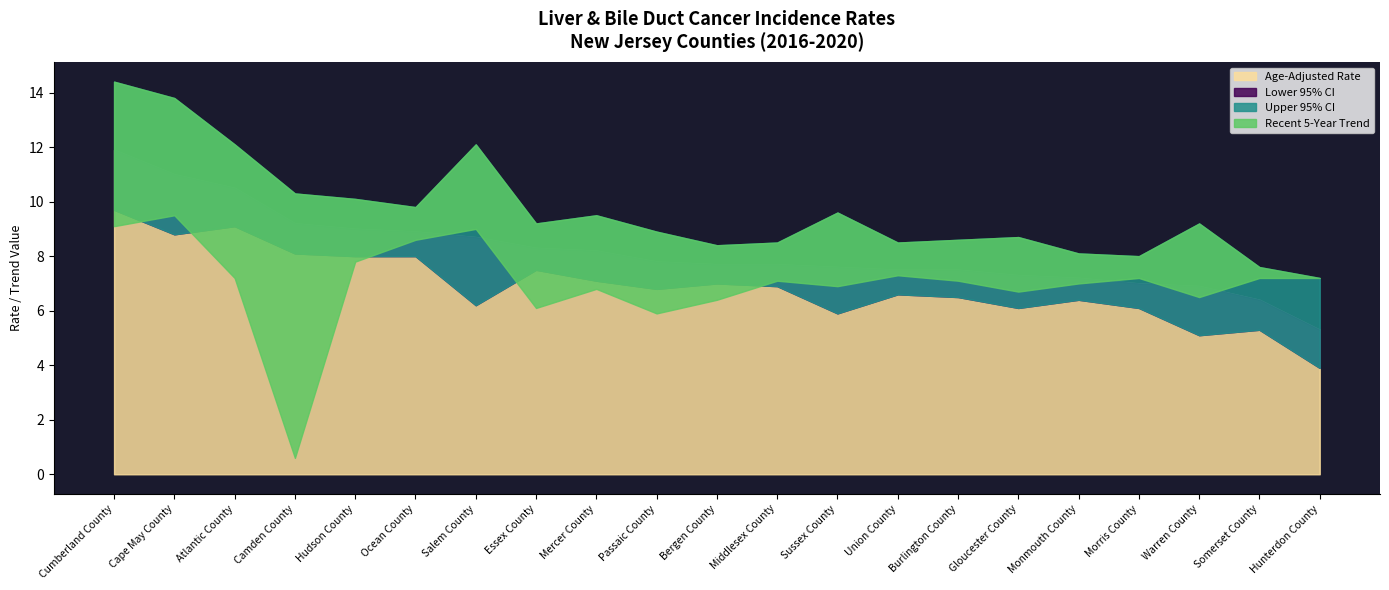

At which category does the chart reach its minimum across all series?

Camden County